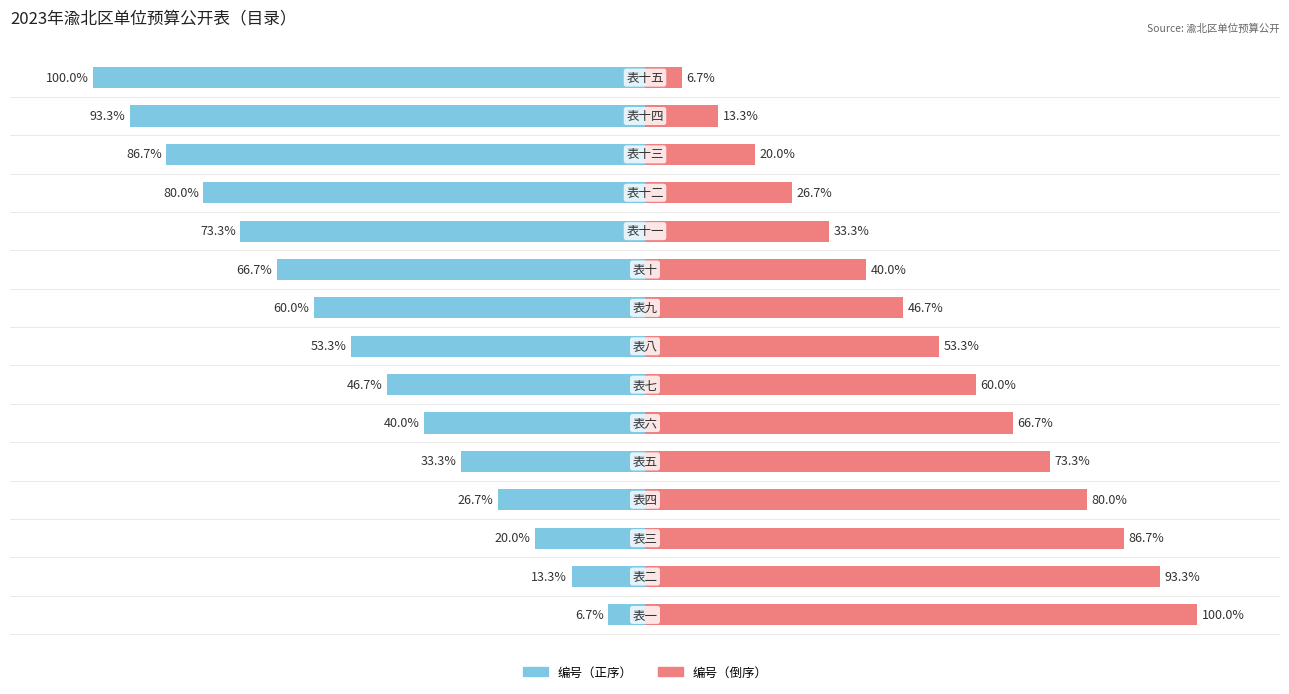

The 编号（正序） series shows -33.3 at 4. True or false?

True